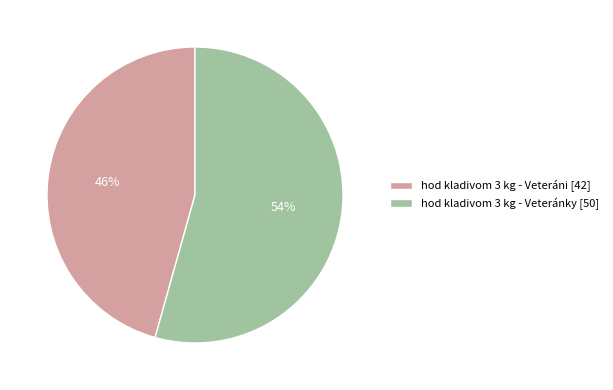

The hod kladivom 3 kg - Veteránky slice represents 54% of the pie. True or false?

True